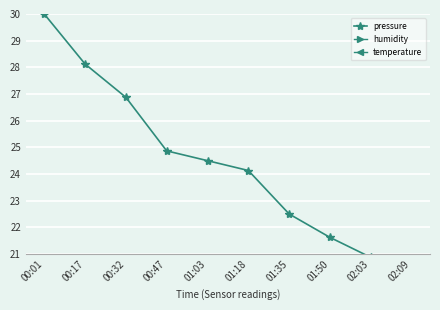

True or false: temperature has a value of 20.5 at 01:03.

True